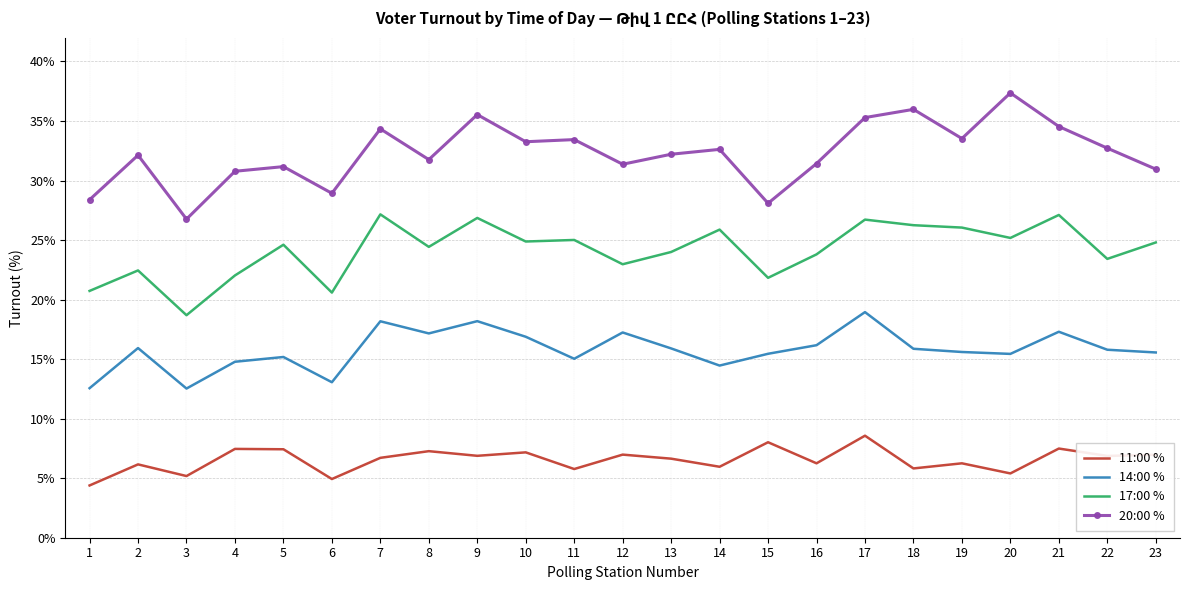

Which series has the largest range (max minus min)?

20:00 %